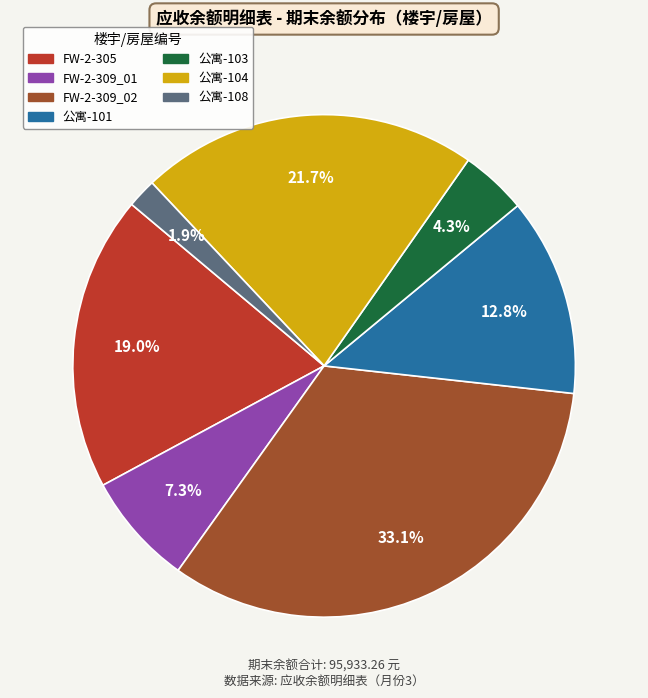

Is there any slice that represents more than half of the pie?

No